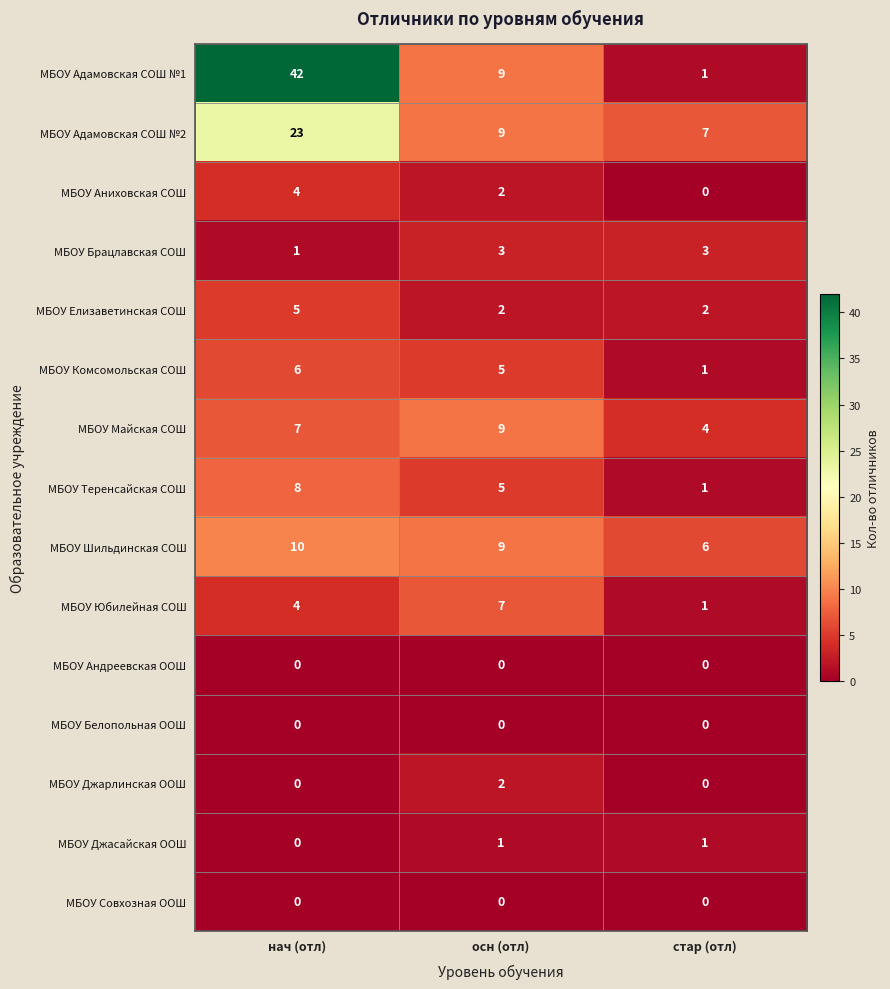

At how many categories does at least one series exceed 24?

1